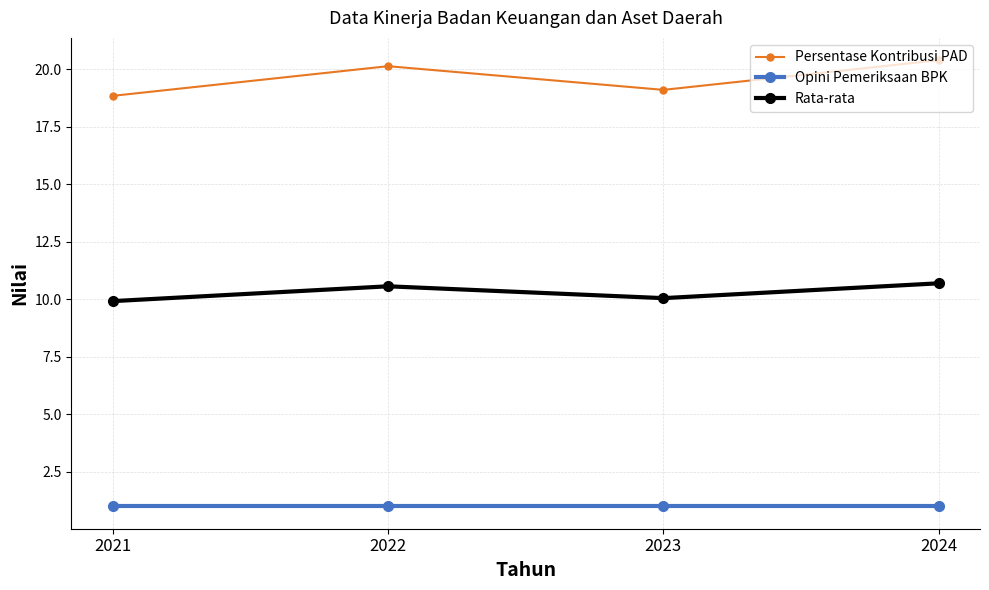

Reading left to right, transcribe all the data shown in this chart.

Persentase Kontribusi PAD: 18.9	20.1	19.1	20.4
Opini Pemeriksaan BPK: 1.0	1.0	1.0	1.0
Rata-rata: 9.9	10.6	10.1	10.7